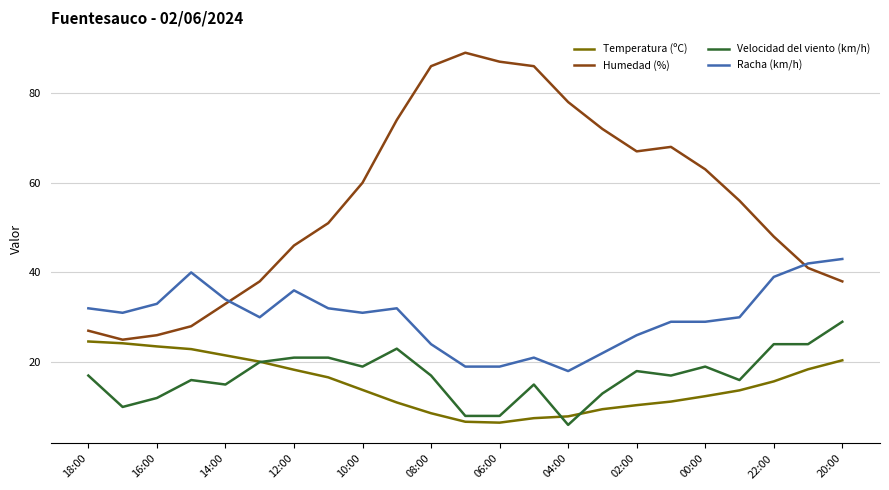

How many values in the Temperatura (ºC) series exceed 13?

13